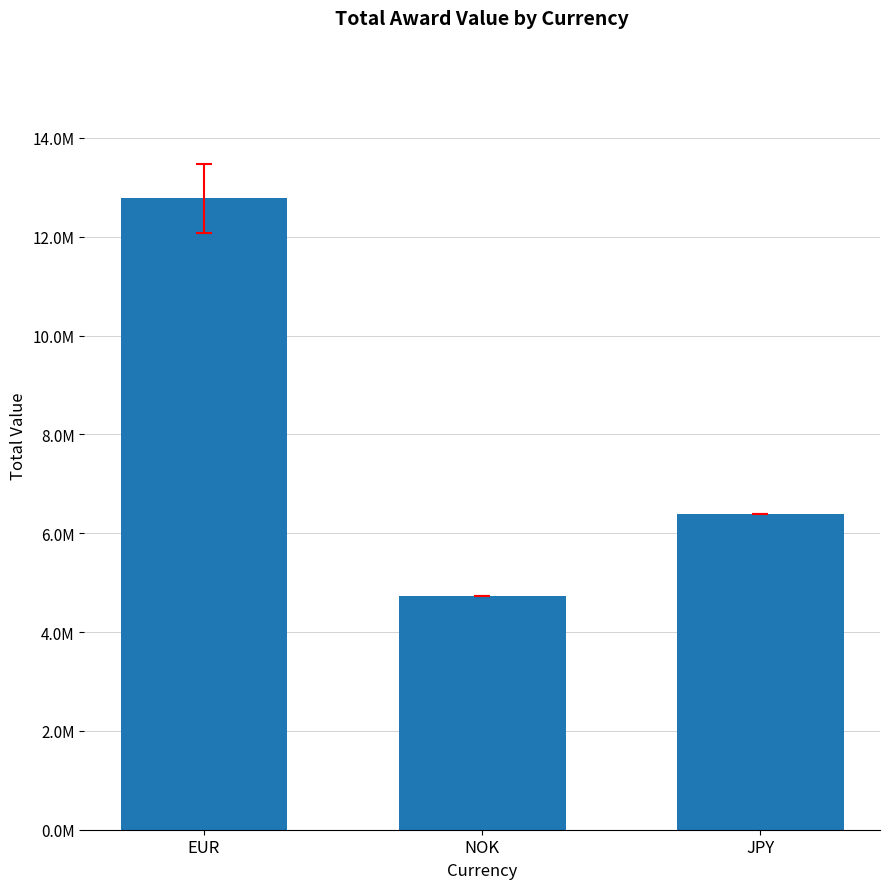

Are the bars horizontal?

No